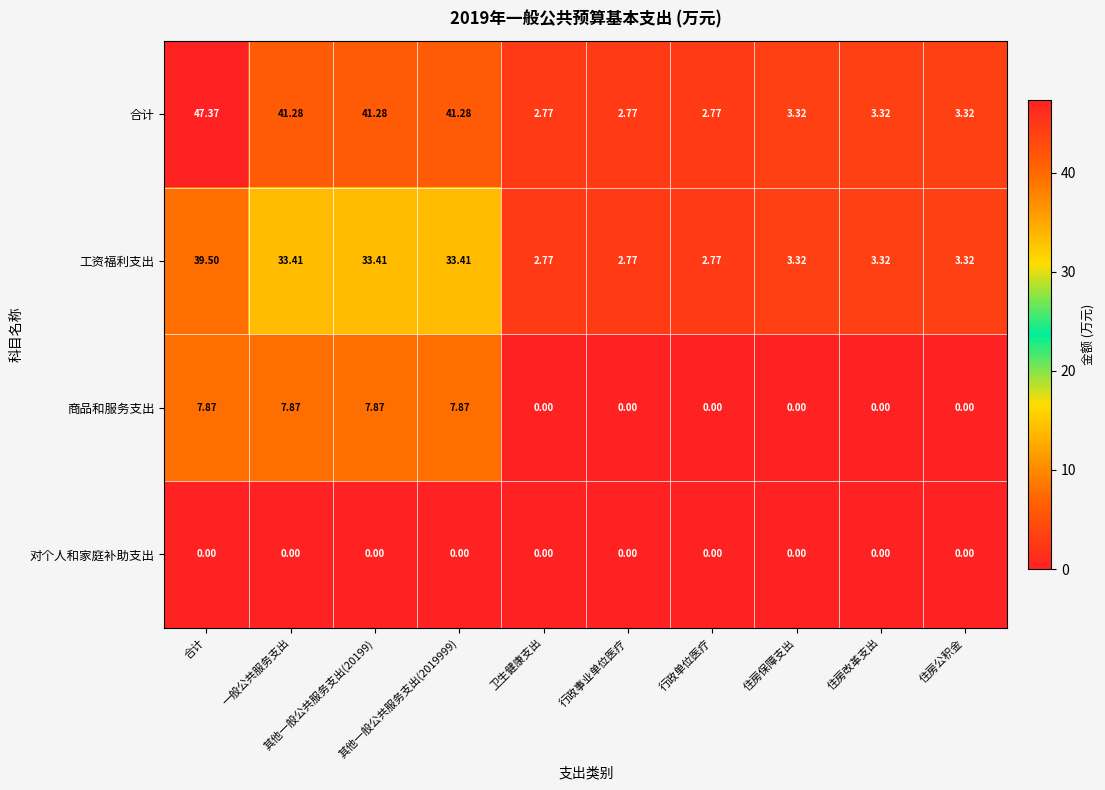

Count the number of data series in this chart.

4